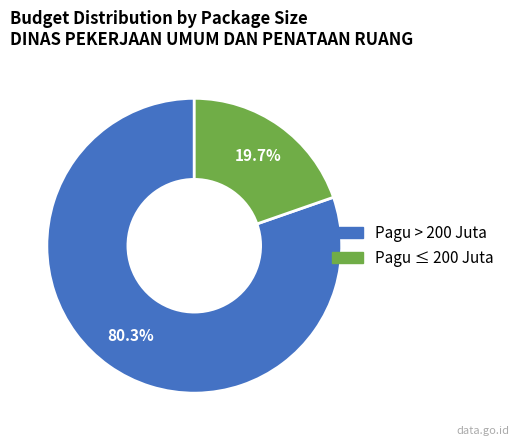

Does any single category account for the majority?

Yes